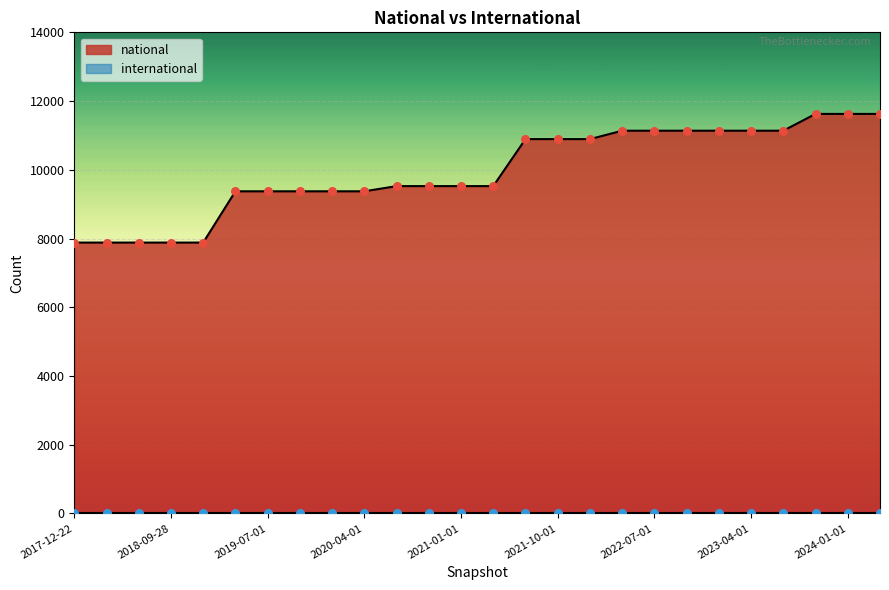

What is the change in value from 2022-04-01 to 2024-01-01?

+489